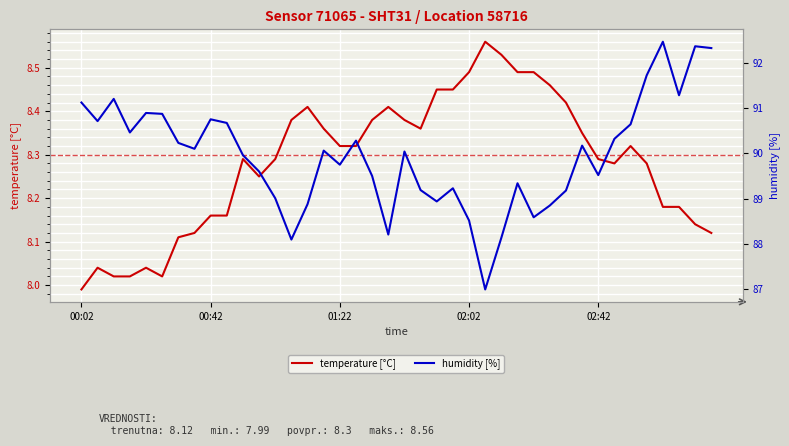

At which category does temperature [°C] reach its first local valley?

5